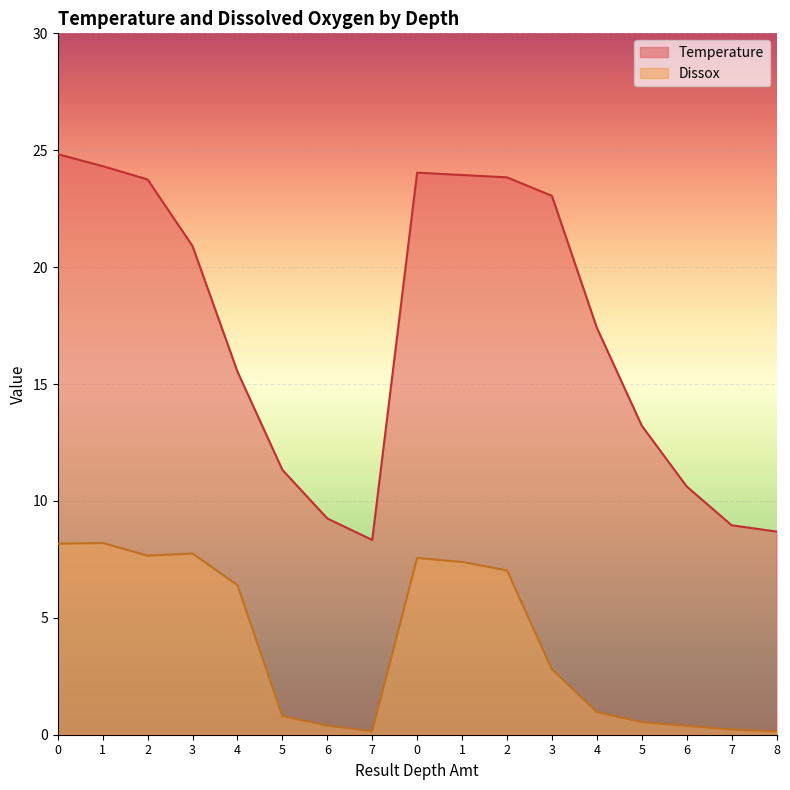

What is the value of the Dissox point at the 15th from the left?

0.4